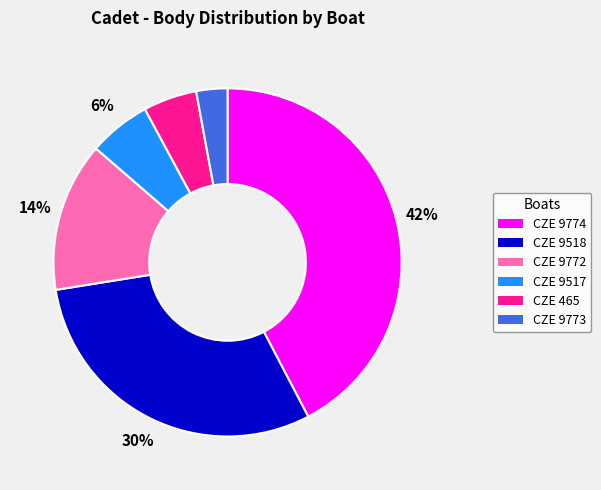

To the nearest percent, what percentage of the pie is CZE 9772?

14%